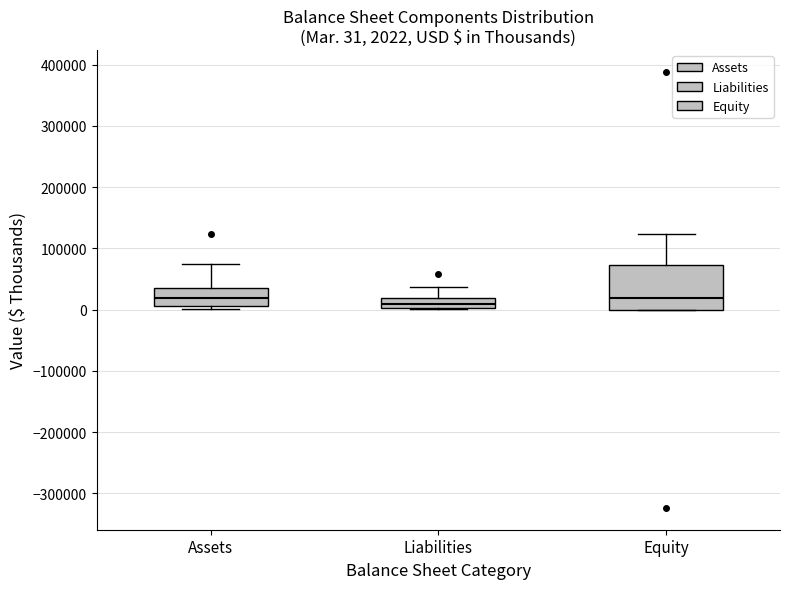

Which box is the tallest, from its lower edge to its upper edge?

Equity